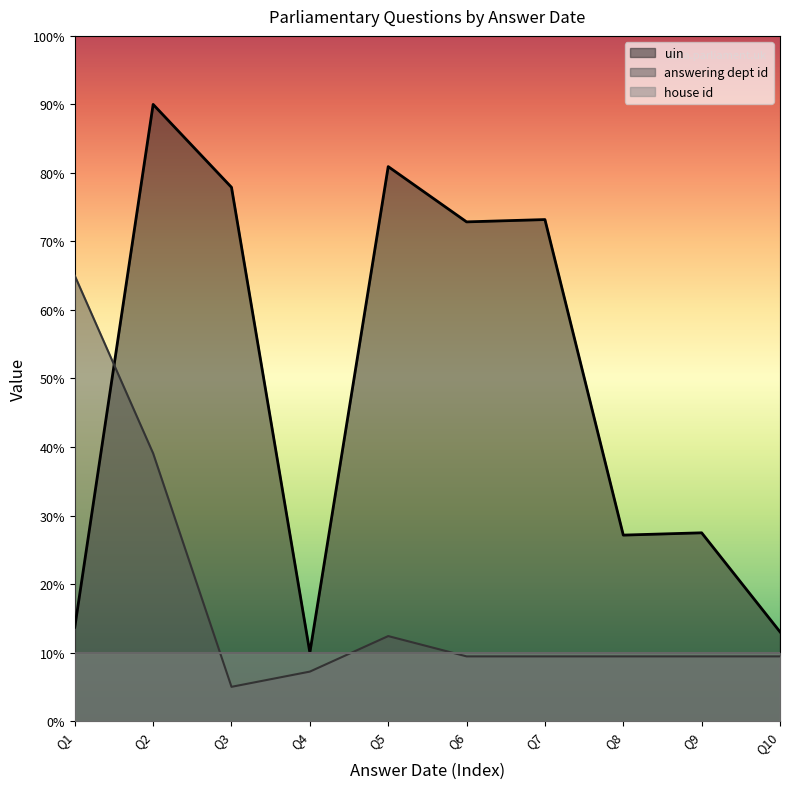

Rank the series by their average value, from lowest to highest.

house id, answering dept id, uin